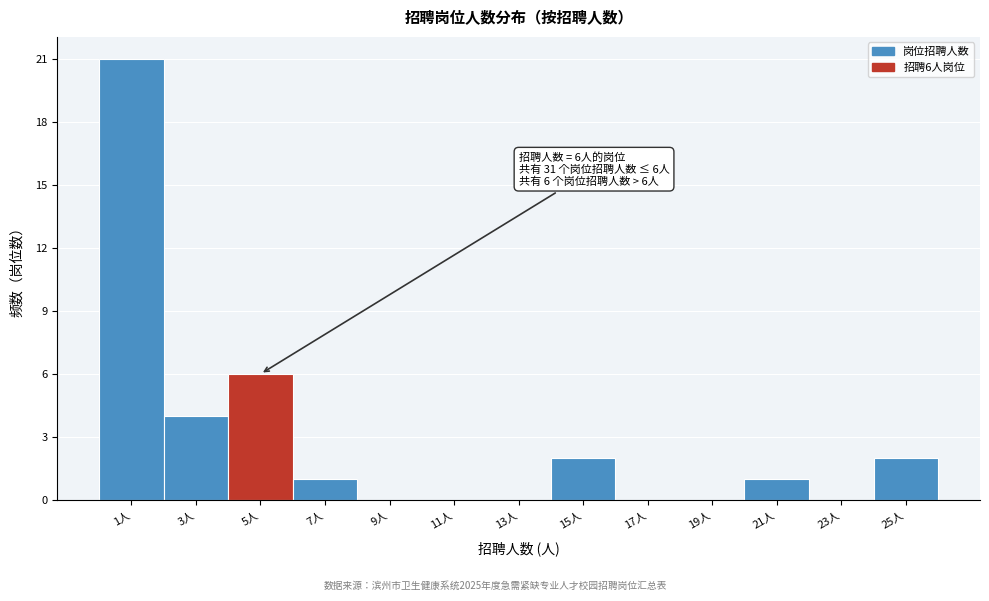

Reading right to left, what are all the values shown in this chart?

25人=2	23人=0	21人=1	19人=0	17人=0	15人=2	13人=0	11人=0	9人=0	7人=1	5人=6	3人=4	1人=21